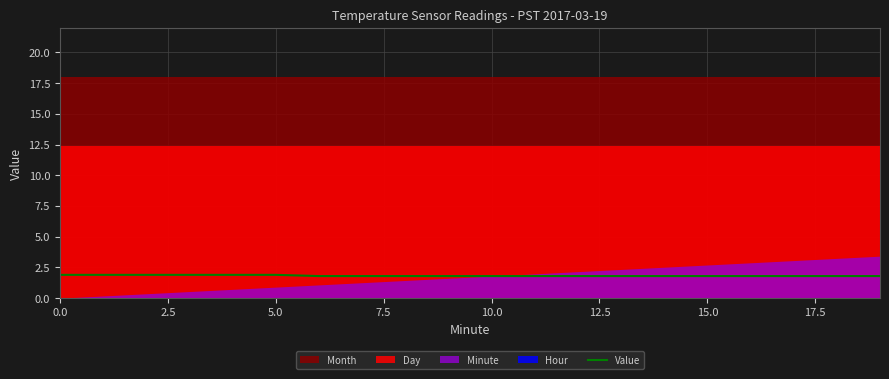

True or false: Value has a value of 2.8 at 15.0.

False